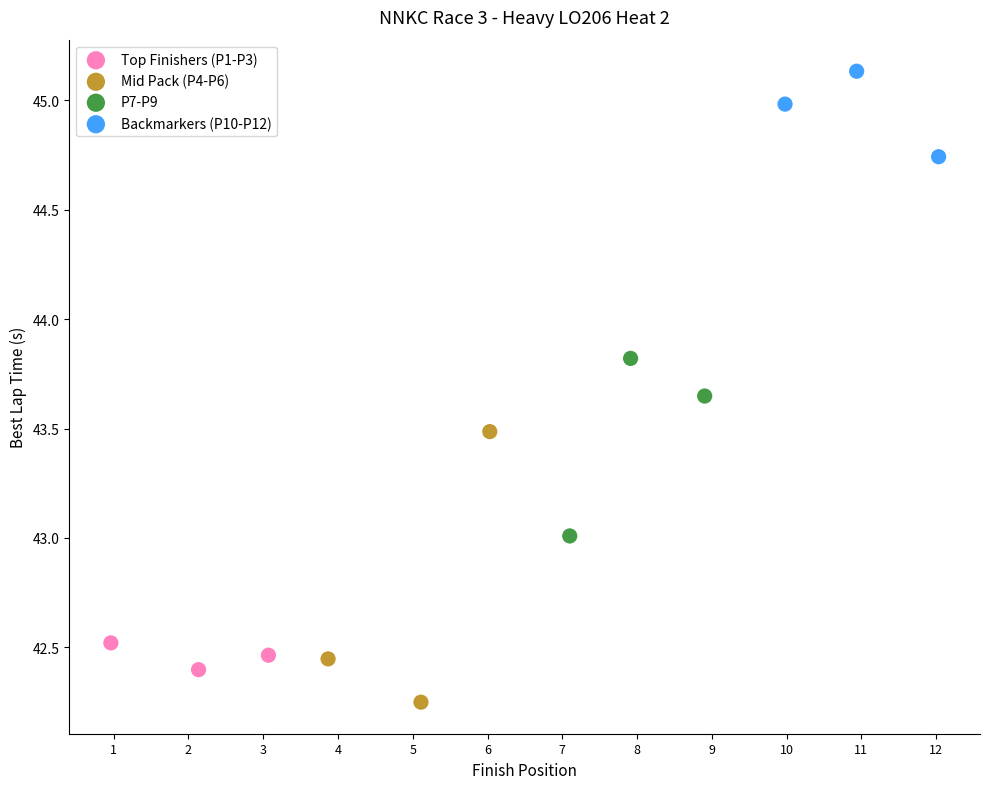

What are all the series names shown in the legend?

Top Finishers (P1-P3), Mid Pack (P4-P6), P7-P9, Backmarkers (P10-P12)